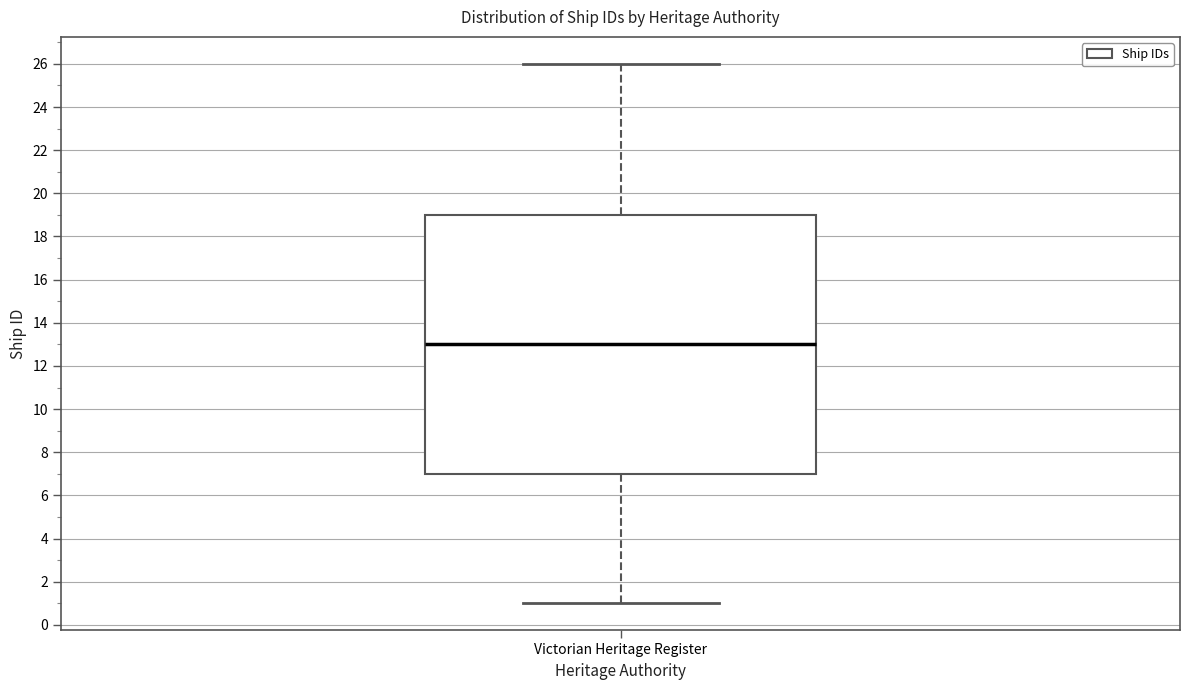

Transcribe this box plot: give where the median line is, the range the box spans, and where the two whiskers end, as read against the y-axis. The values are not printed on the chart, so give them approximately, as read against the axis.

median 13, box 7 to 19, whiskers 1 to 26